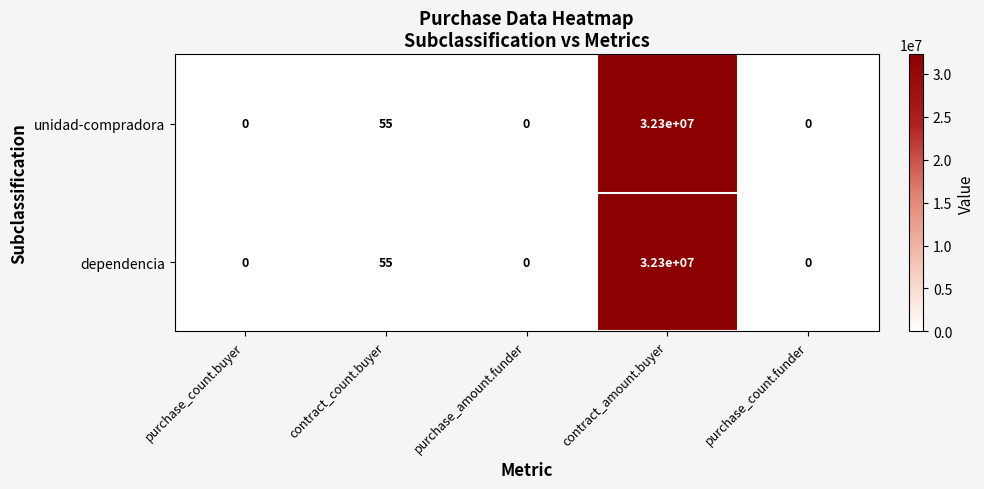

Reading left to right, transcribe all the data shown in this chart.

unidad-compradora: purchase_count.buyer=0	contract_count.buyer=55	purchase_amount.funder=0	contract_amount.buyer=32300000	purchase_count.funder=0
dependencia: purchase_count.buyer=0	contract_count.buyer=55	purchase_amount.funder=0	contract_amount.buyer=32300000	purchase_count.funder=0